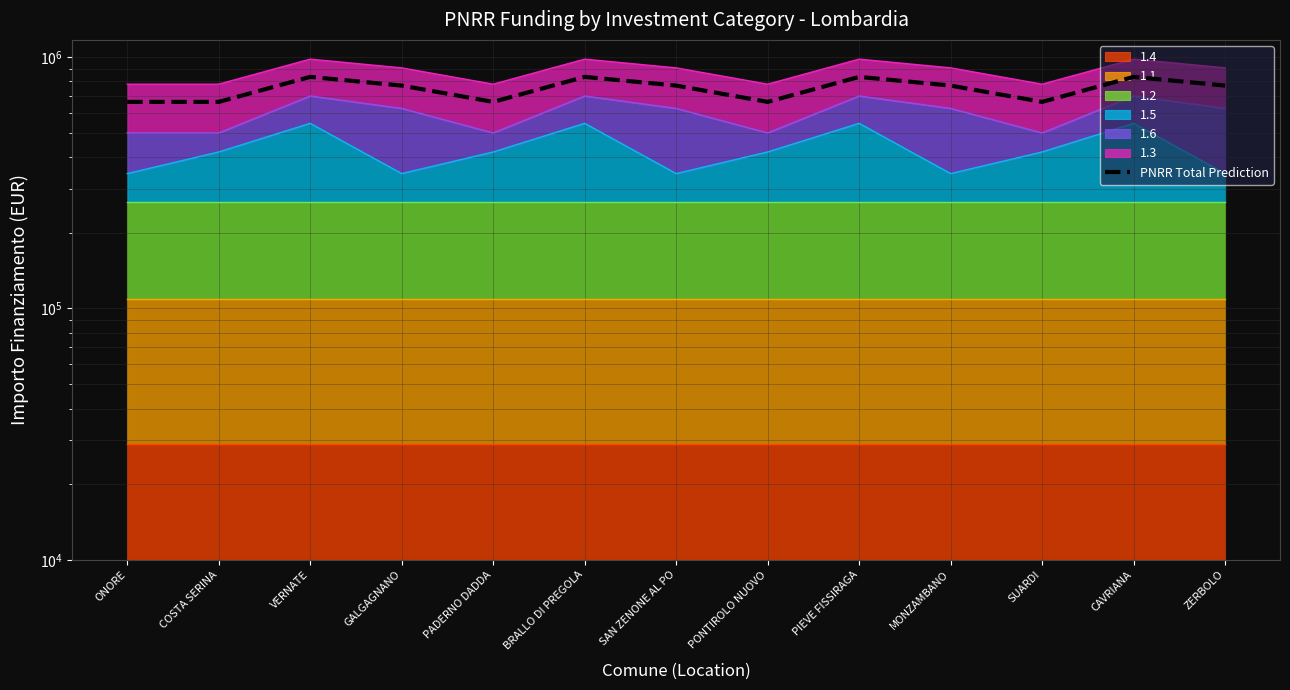

How many points are lower than both their immediate neighbors (excluding endpoints)?

3